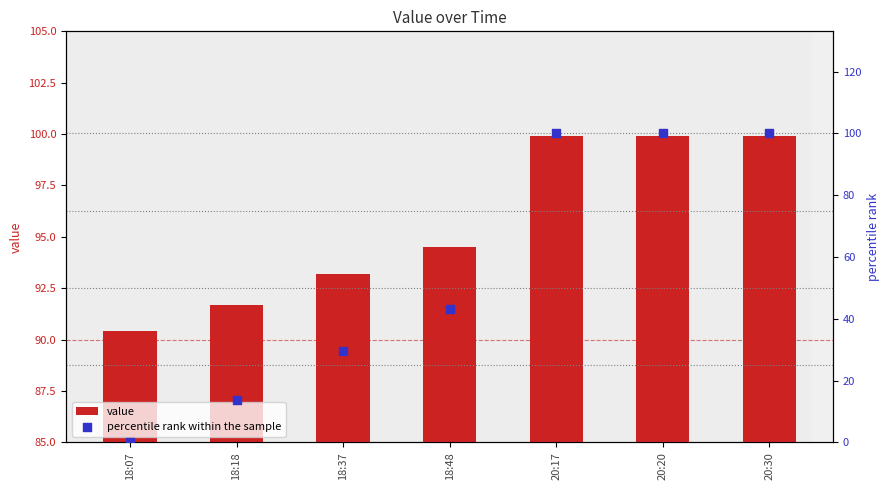

Which series reaches the maximum Y coordinate?

percentile rank within the sample